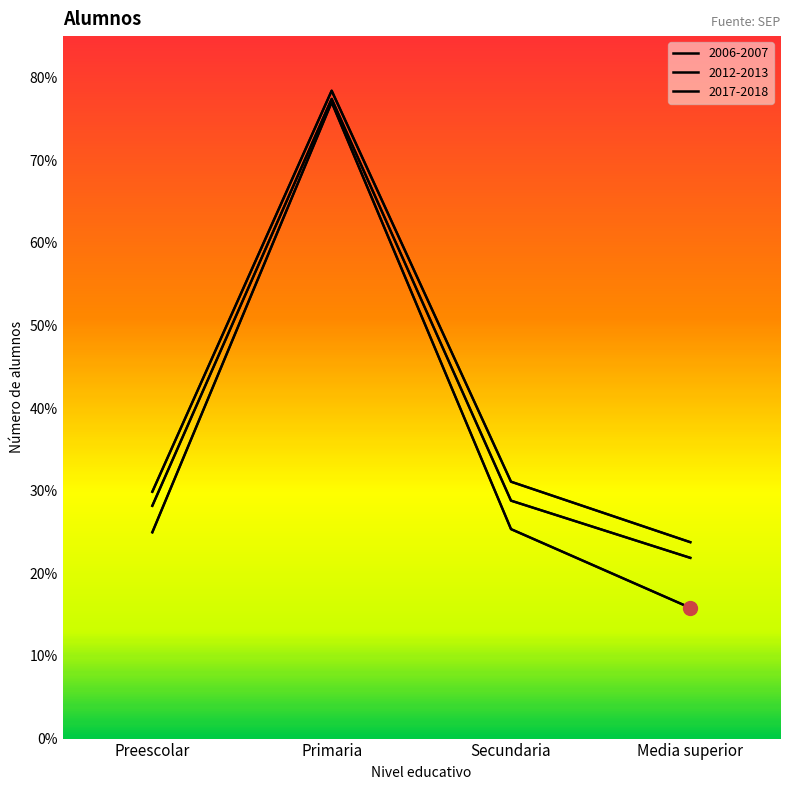

What is the greatest value displayed?

783947